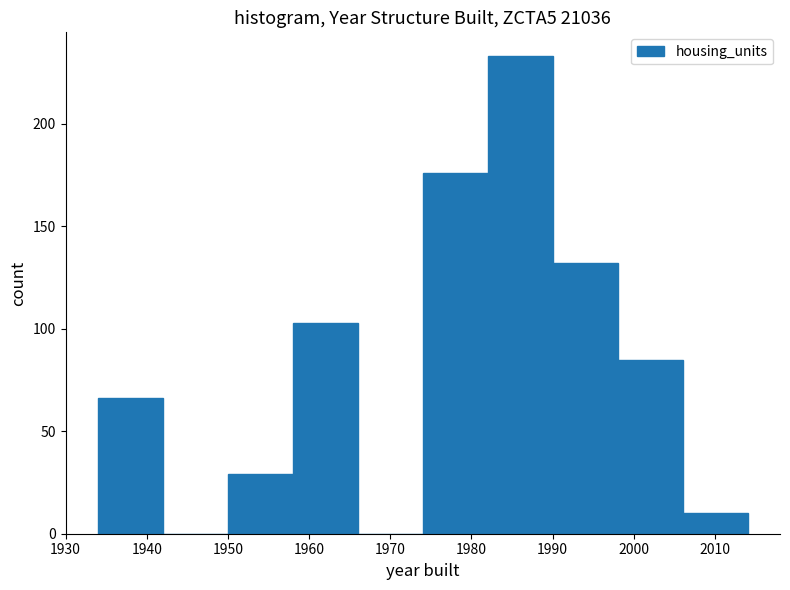

Reading left to right, list every bar in this chart as the range it spans on the x-axis followed by its height. The values are not printed on the chart, so give them approximately, as read against the axis.

1934 to 1942: 65
1942 to 1950: 0
1950 to 1958: 30
1958 to 1966: 105
1966 to 1974: 0
1974 to 1982: 175
1982 to 1990: 235
1990 to 1998: 130
1998 to 2006: 85
2006 to 2014: 10